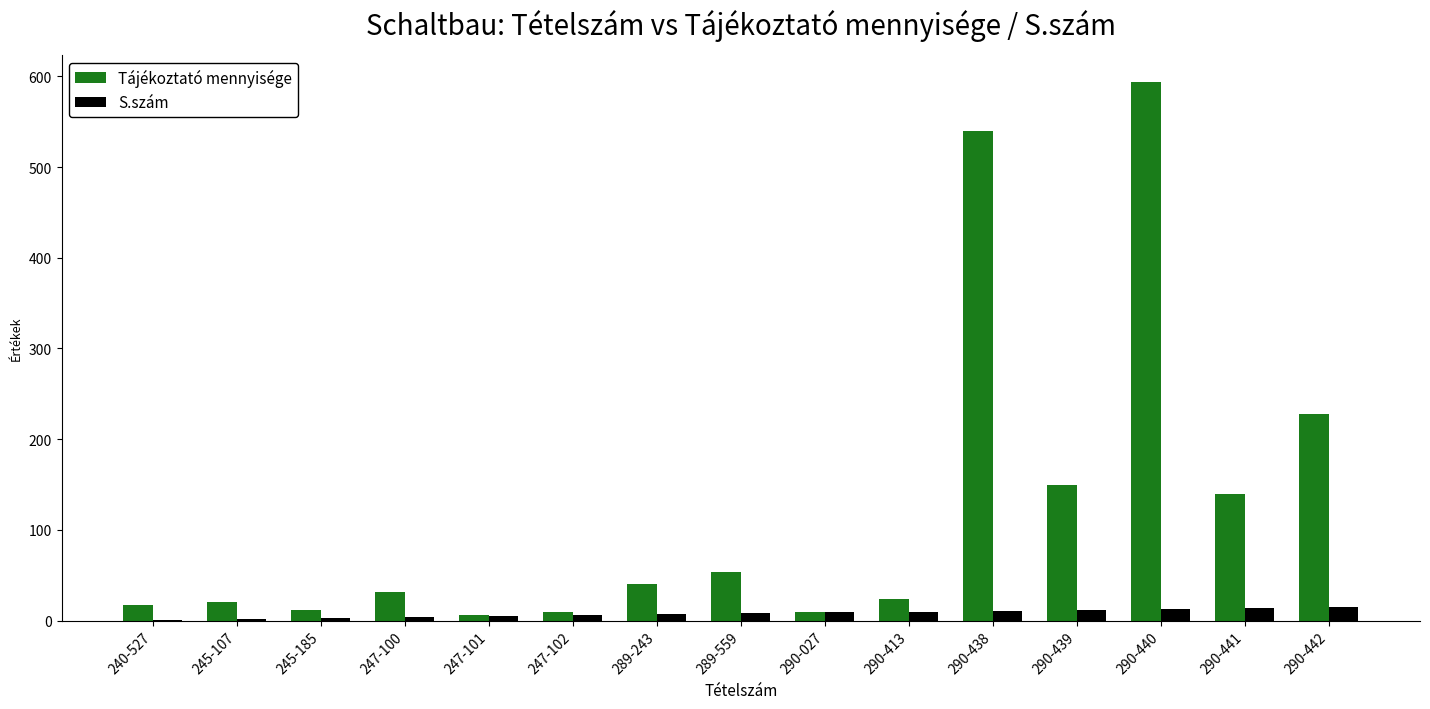

What is the highest value of the S.szám series?

15